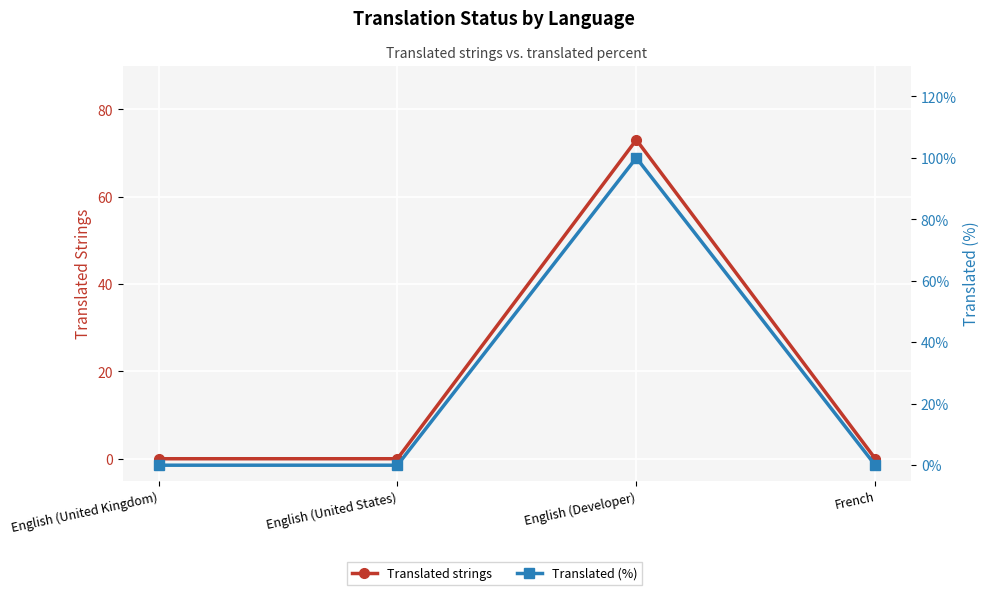

The value of Translated strings at English (United Kingdom) is 33. True or false?

False